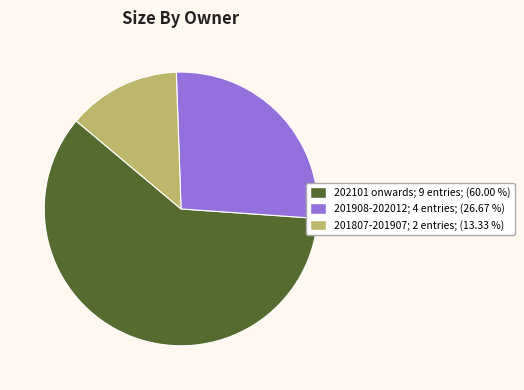

How many segments does this pie chart have?

3